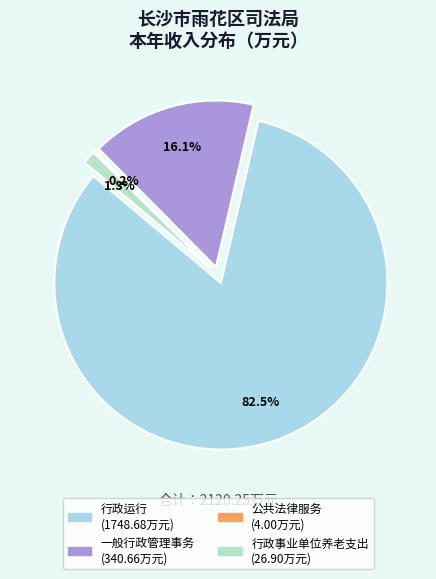

What percentage is the 行政事业单位养老支出 slice, to the nearest percent?

1%